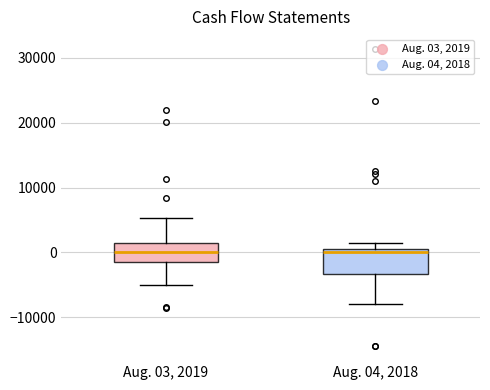

Reading left to right, read every box against the y-axis: the position of its median line, the range the box covers, and the ends of its whiskers. The values are not printed on the chart, so give them approximately, as read against the axis.

Aug. 03, 2019: median 0, box -1000 to 1000, whiskers -5000 to 5000
Aug. 04, 2018: median 0, box -3000 to 1000, whiskers -8000 to 1000 (just above the box's upper edge)